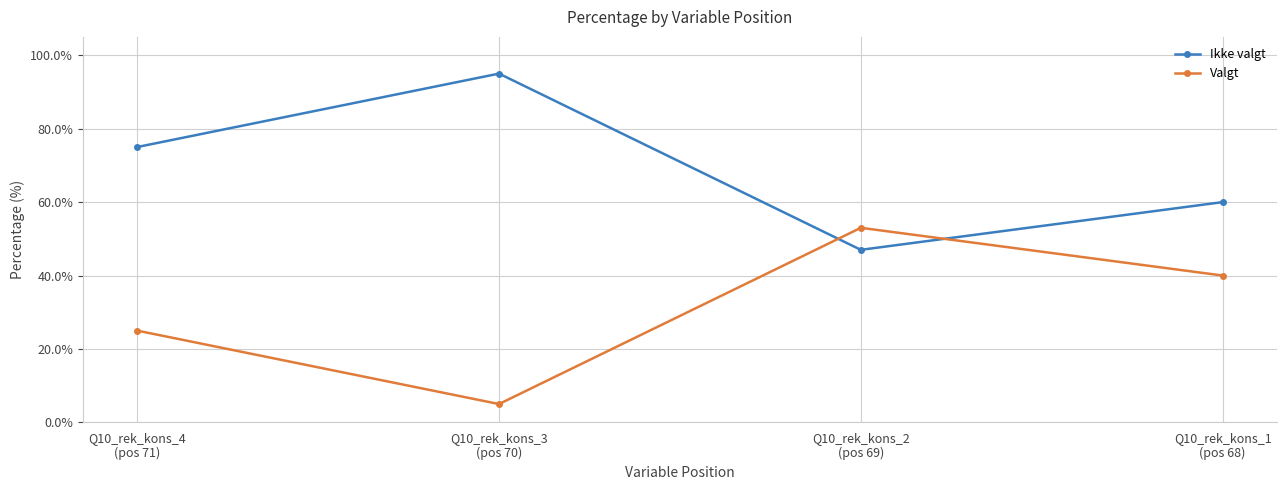

Which series has the widest spread of values?

Ikke valgt